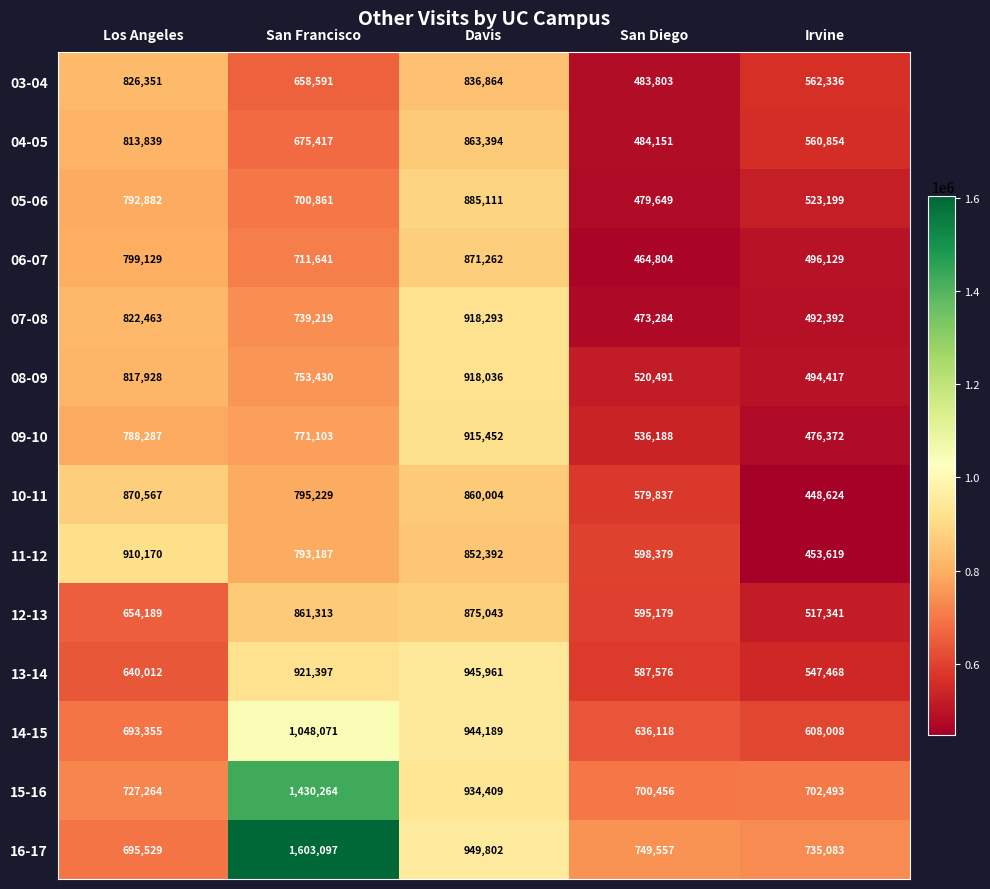

Which series has the widest spread of values?

16-17